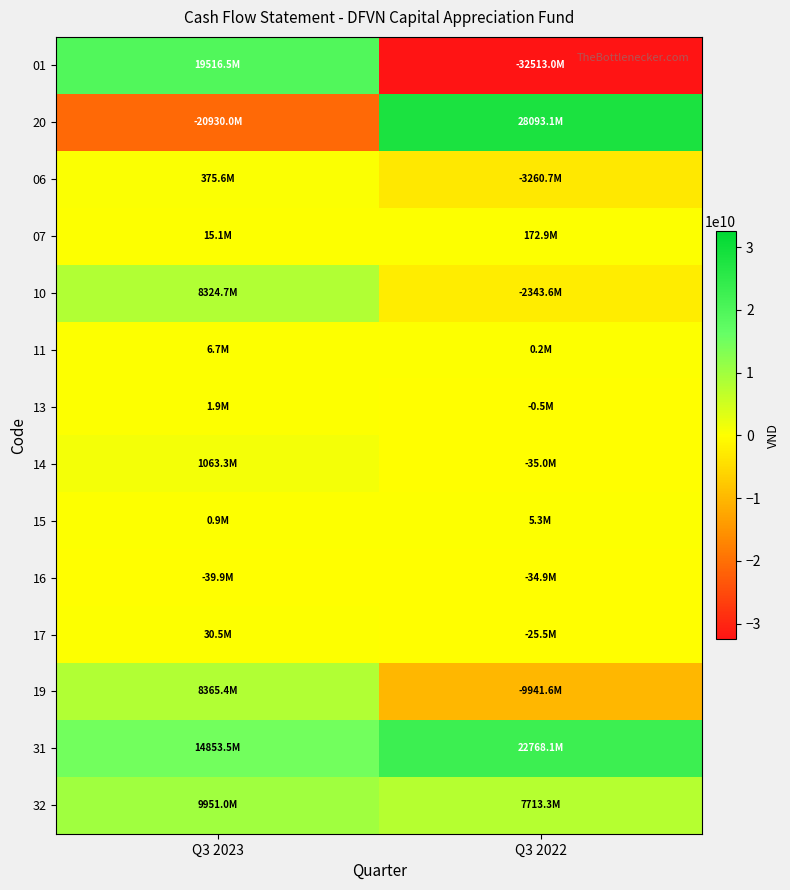

Which series changed the most between Q3 2023 and Q3 2022?

01